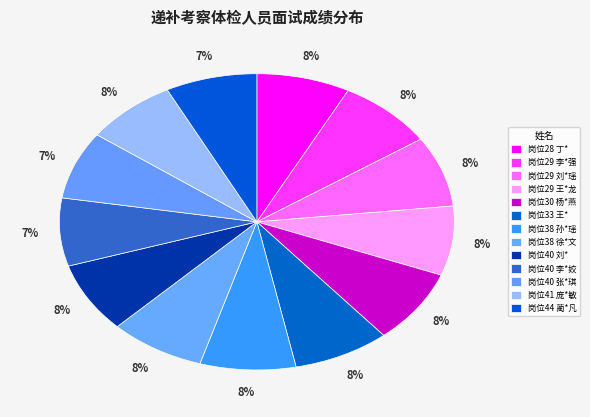

What portion of the pie excludes 岗位40 刘*?

92.3%